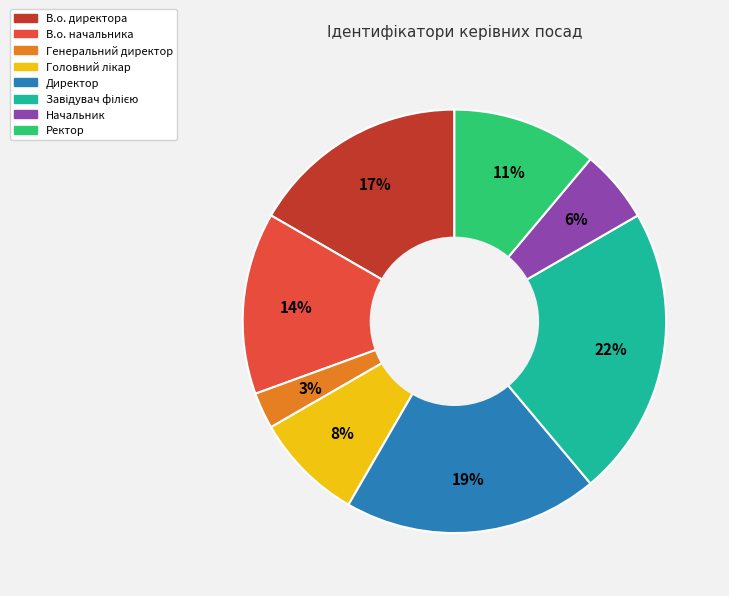

Which category has the smallest portion of the pie?

Генеральний директор